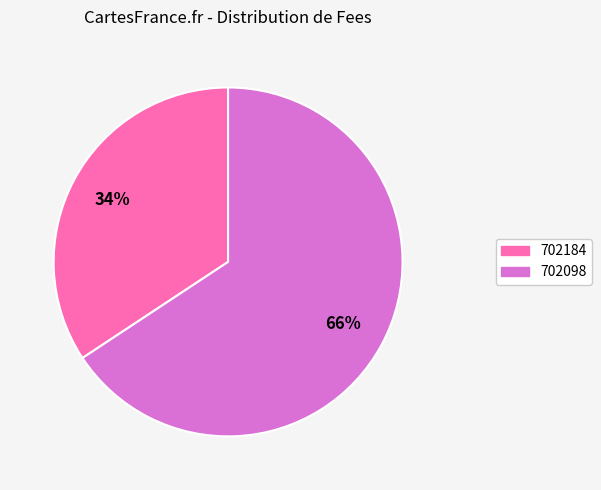

Is there a majority slice in this chart?

Yes